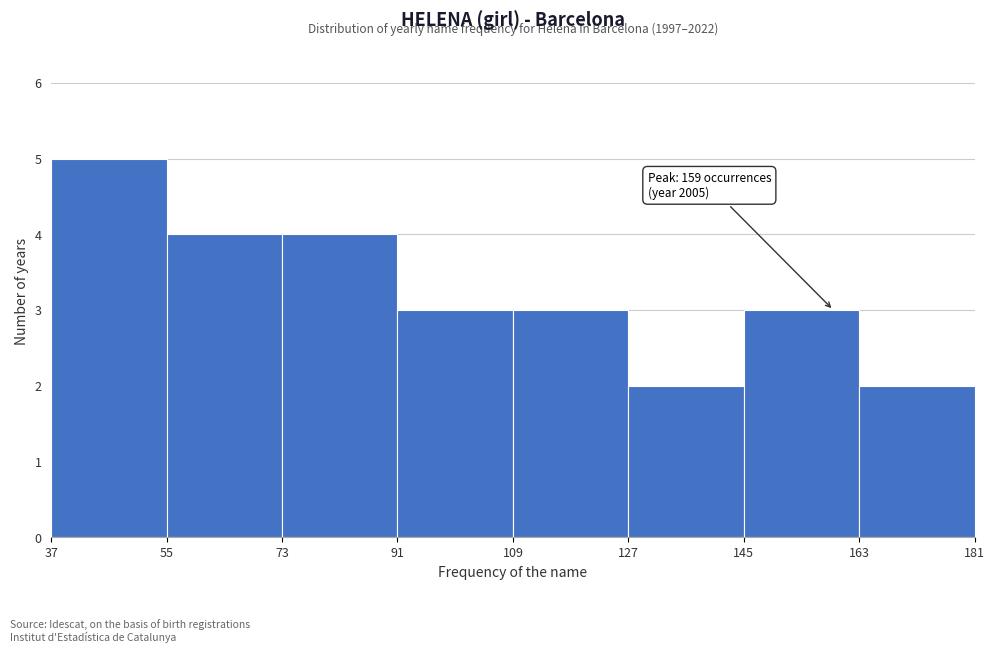

Which range on the x-axis has the tallest bar?

37 to 55